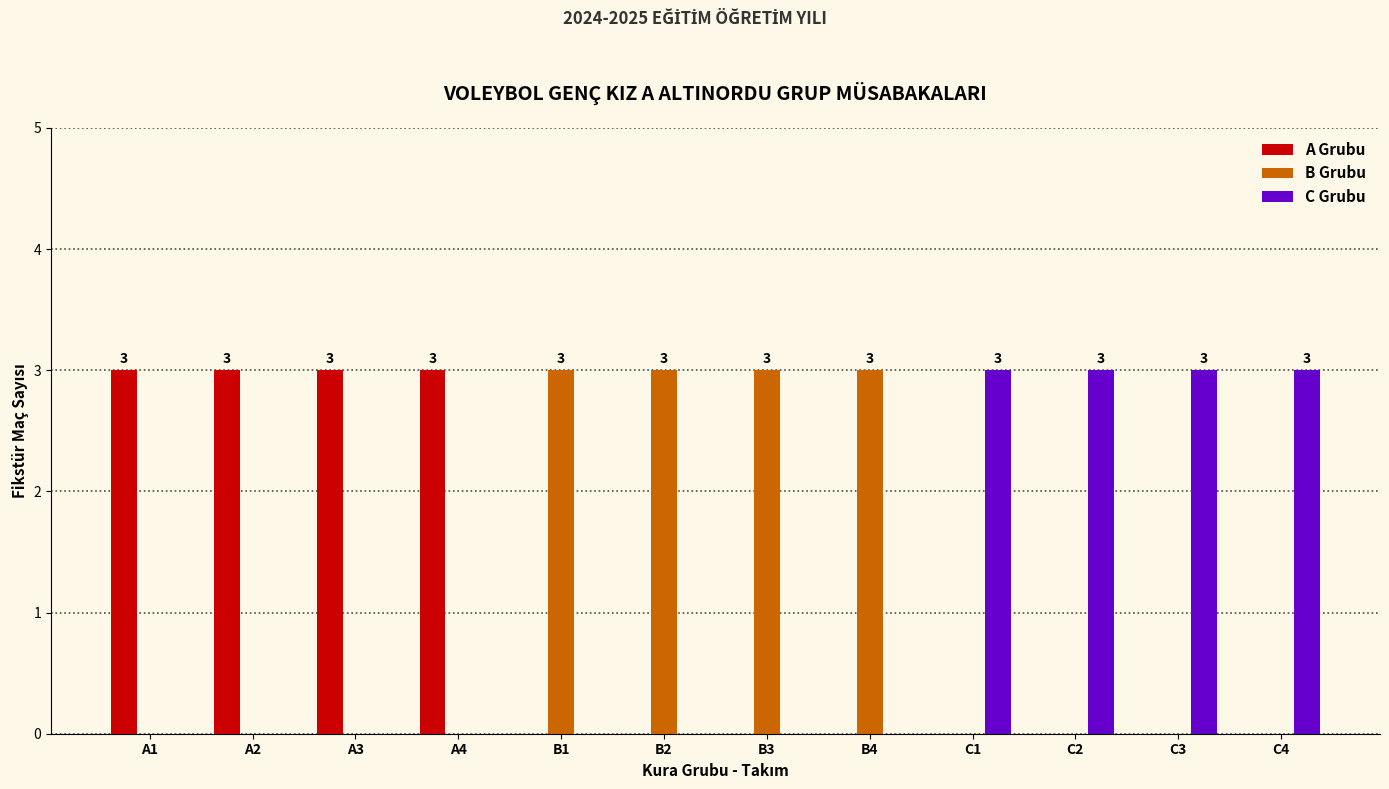

How many groups of bars are there?

12